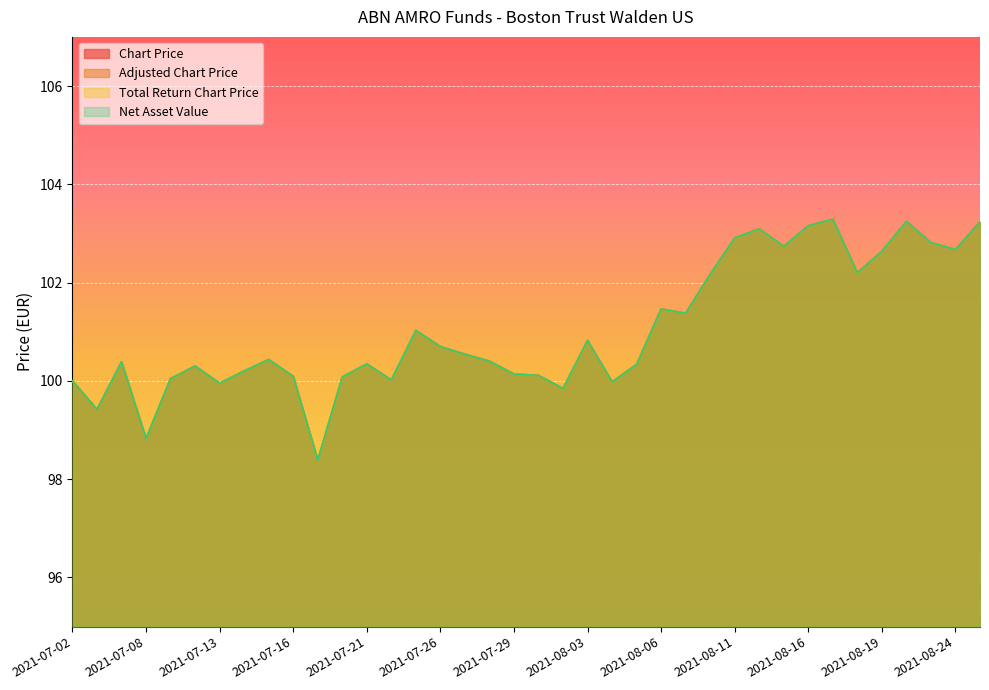

Reading left to right, list all the values displayed in this chart.

Chart Price: 100.0	99.4	100.4	98.8	100.0	100.3	100.0	100.2	100.4	100.1	98.4	100.1	100.3	100.0	101.0	100.7	100.5	100.4	100.1	100.1	99.8	100.8	100.0	100.3	101.5	101.4	102.2	102.9	103.1	102.7	103.2	103.3	102.2	102.6	103.2	102.8	102.7	103.2
Adjusted Chart Price: 100.0	99.4	100.4	98.8	100.0	100.3	100.0	100.2	100.4	100.1	98.4	100.1	100.3	100.0	101.0	100.7	100.5	100.4	100.1	100.1	99.8	100.8	100.0	100.3	101.5	101.4	102.2	102.9	103.1	102.7	103.2	103.3	102.2	102.6	103.2	102.8	102.7	103.2
Total Return Chart Price: 100.0	99.4	100.4	98.8	100.0	100.3	100.0	100.2	100.4	100.1	98.4	100.1	100.3	100.0	101.0	100.7	100.5	100.4	100.1	100.1	99.8	100.8	100.0	100.3	101.5	101.4	102.2	102.9	103.1	102.7	103.2	103.3	102.2	102.6	103.2	102.8	102.7	103.2
Net Asset Value: 100.0	99.4	100.4	98.8	100.0	100.3	100.0	100.2	100.4	100.1	98.4	100.1	100.3	100.0	101.0	100.7	100.5	100.4	100.1	100.1	99.8	100.8	100.0	100.3	101.5	101.4	102.2	102.9	103.1	102.7	103.2	103.3	102.2	102.6	103.2	102.8	102.7	103.2